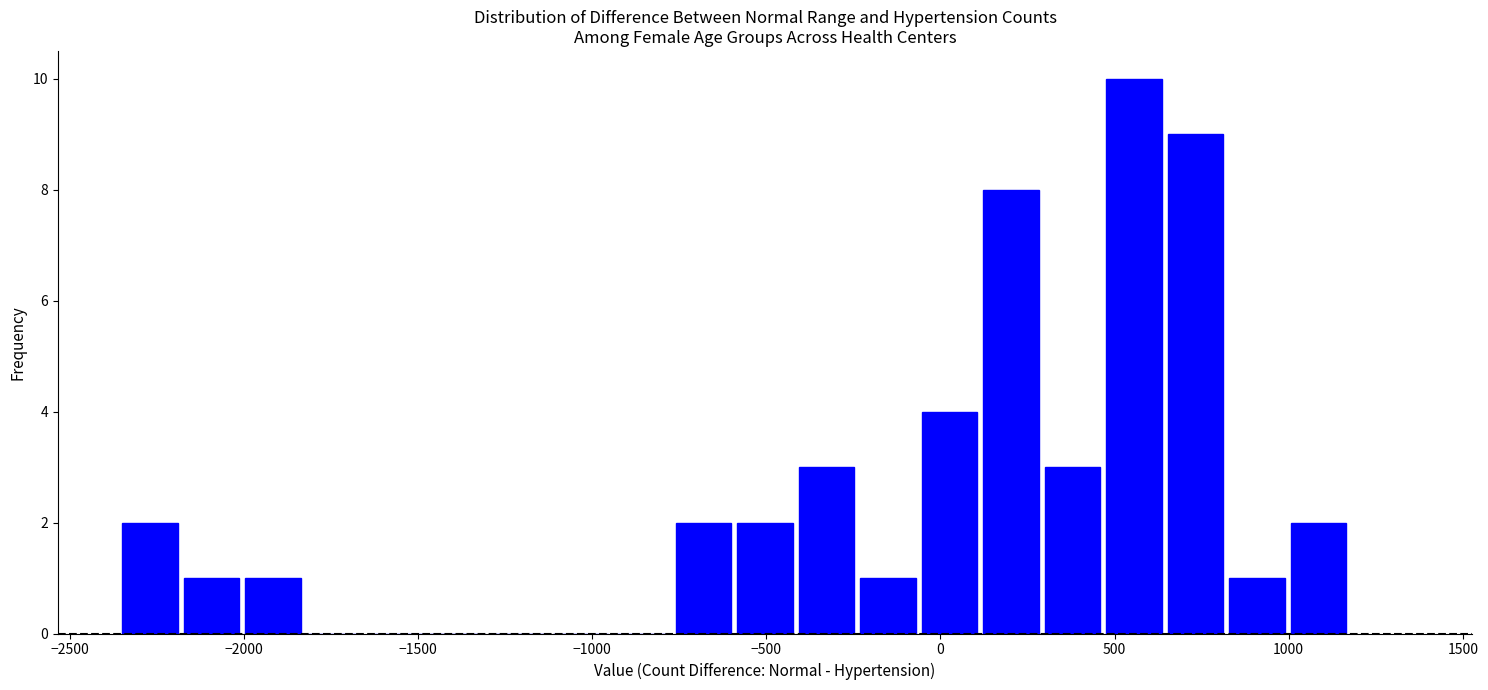

Around what value on the x-axis is the tallest bar? Give the approximate position of its centre, as read against the axis.

550